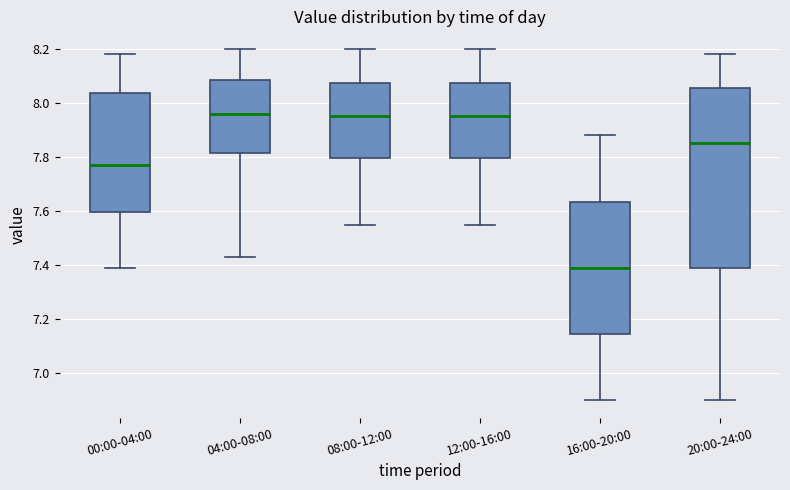

Where does the upper whisker of the box for 00:00-04:00 end on the y-axis? The values are not printed on the chart, so give them approximately, as read against the axis.

8.18